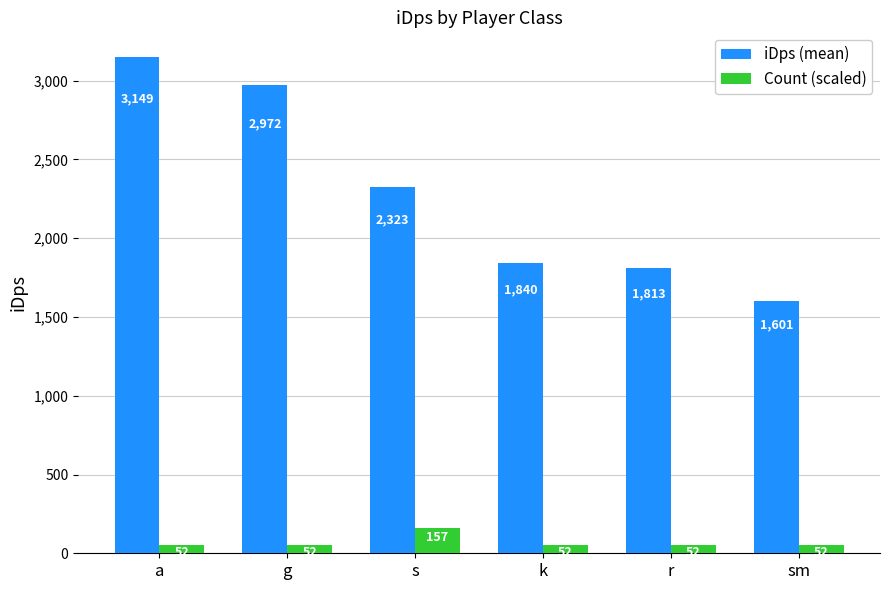

Which series has the widest spread of values?

iDps (mean)